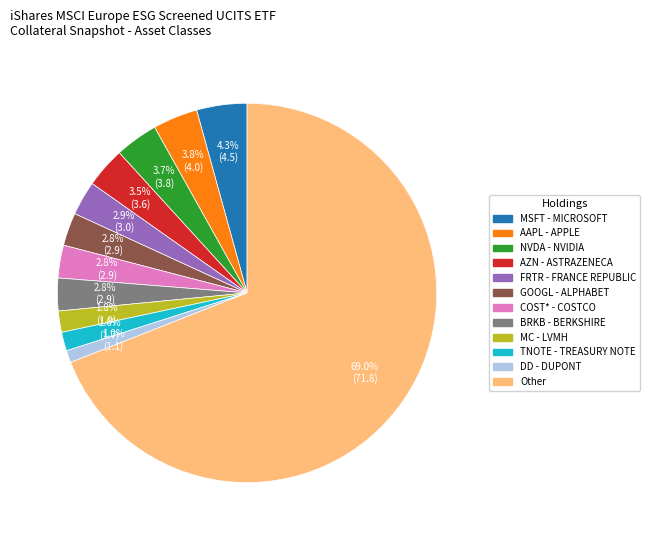

Is there any slice that represents more than half of the pie?

Yes